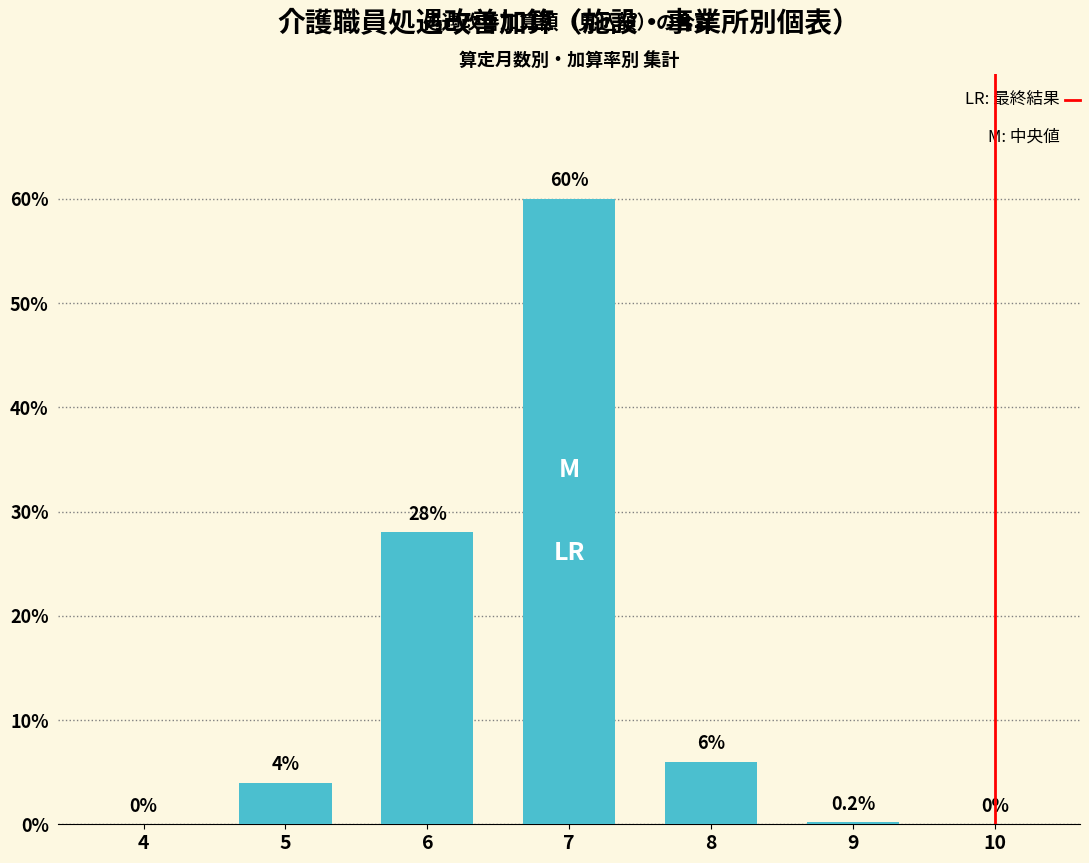

True or false: the data shows 0.2 at 9.

True